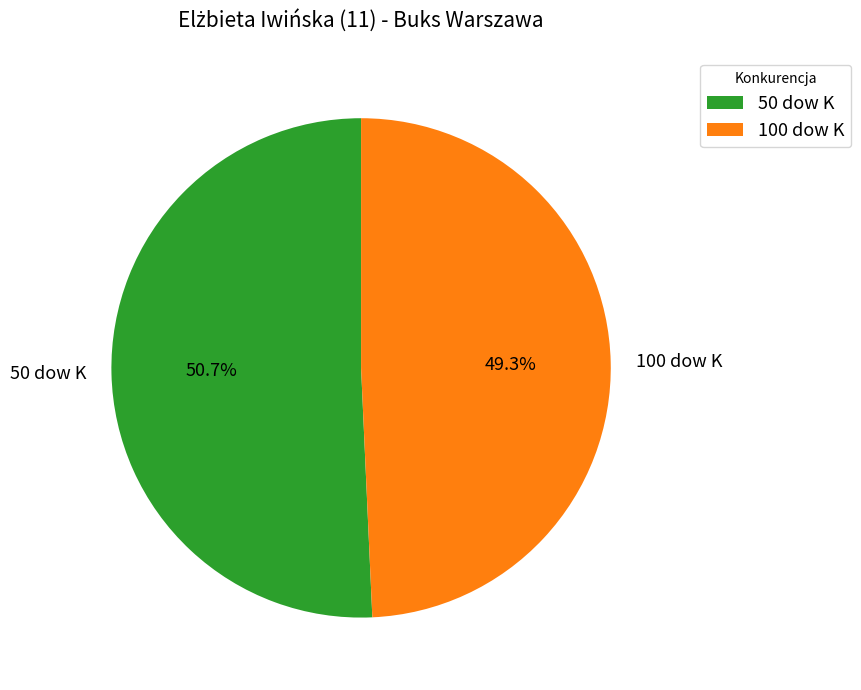

Do 100 dow K and 50 dow K together represent more than half of the pie?

Yes